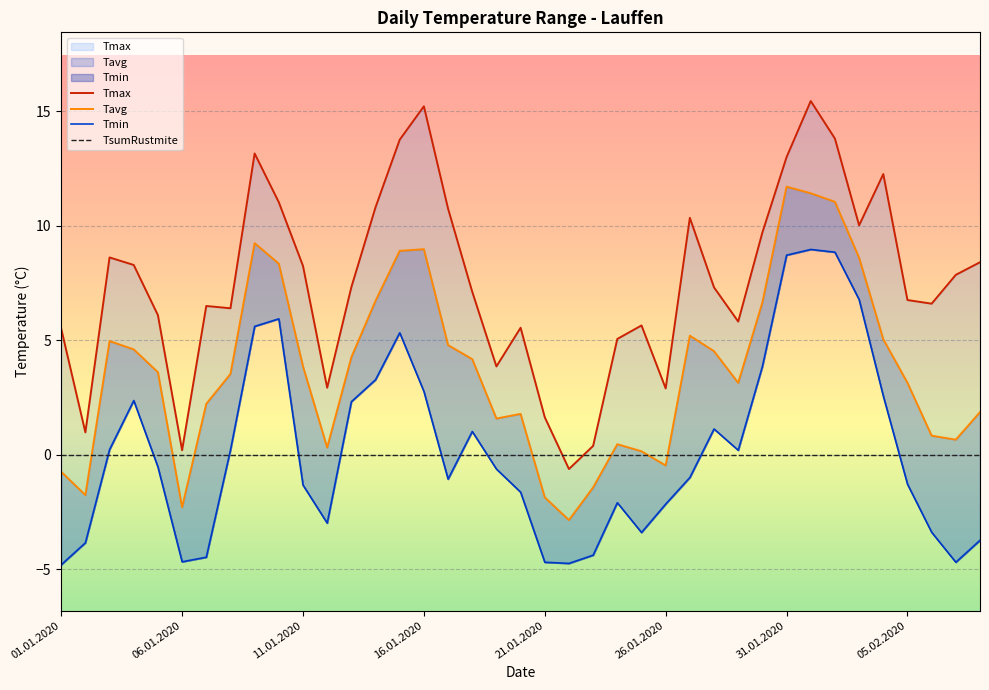

What is the difference between the Tmin values at 24.01.2020 and 07.01.2020?

2.4